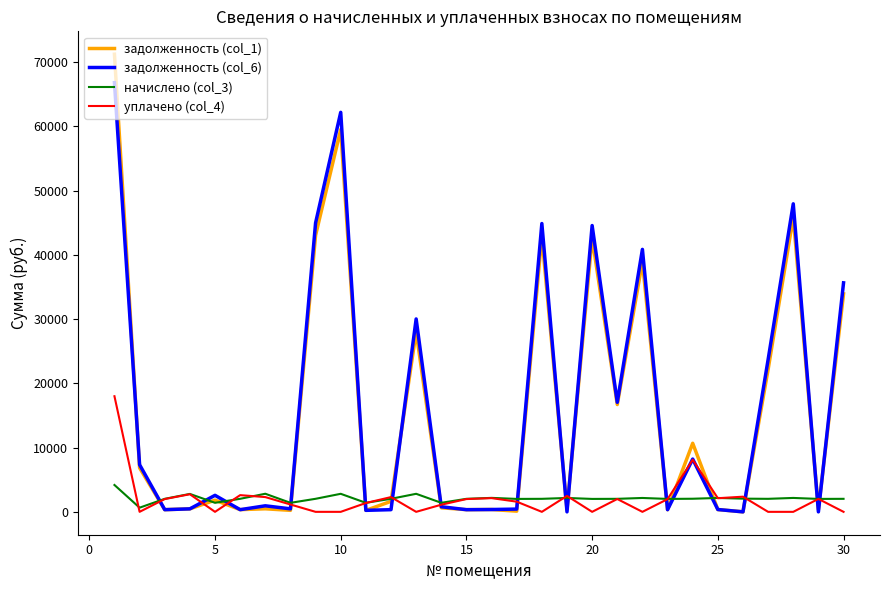

How many values in the задолженность (col_6) series are below 939?

15